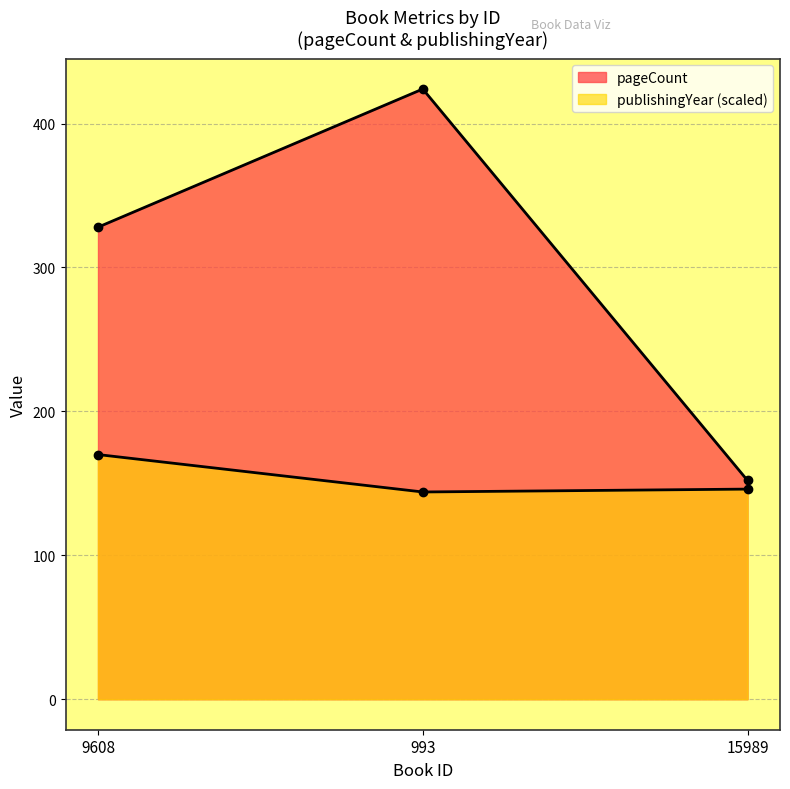

What is the label of the 3rd point from the left?

15989